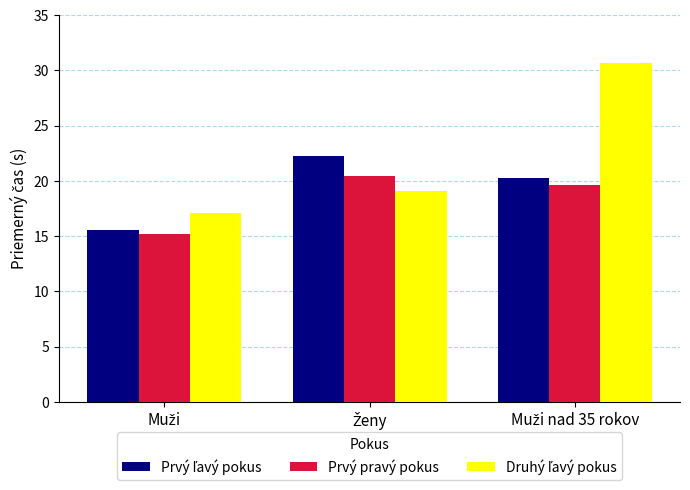

What is the maximum value for Prvý pravý pokus?

20.5